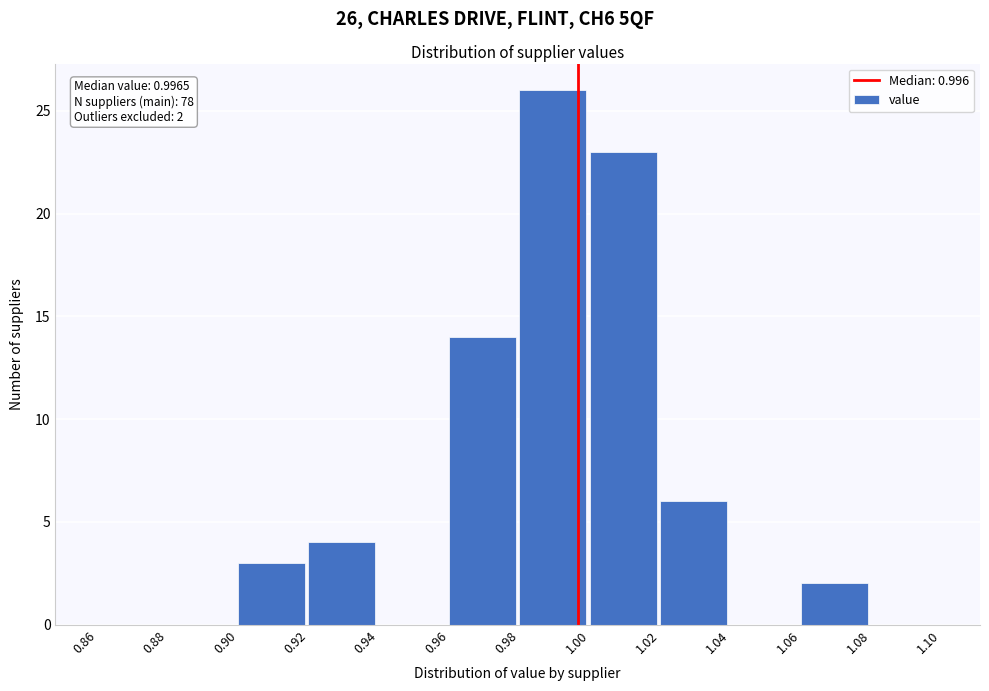

Over which range of the x-axis is the bar tallest?

0.98 to 1.00